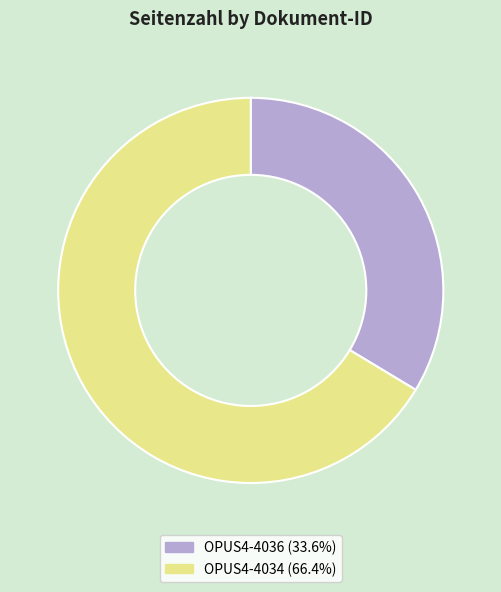

How many slices are in this pie chart?

2